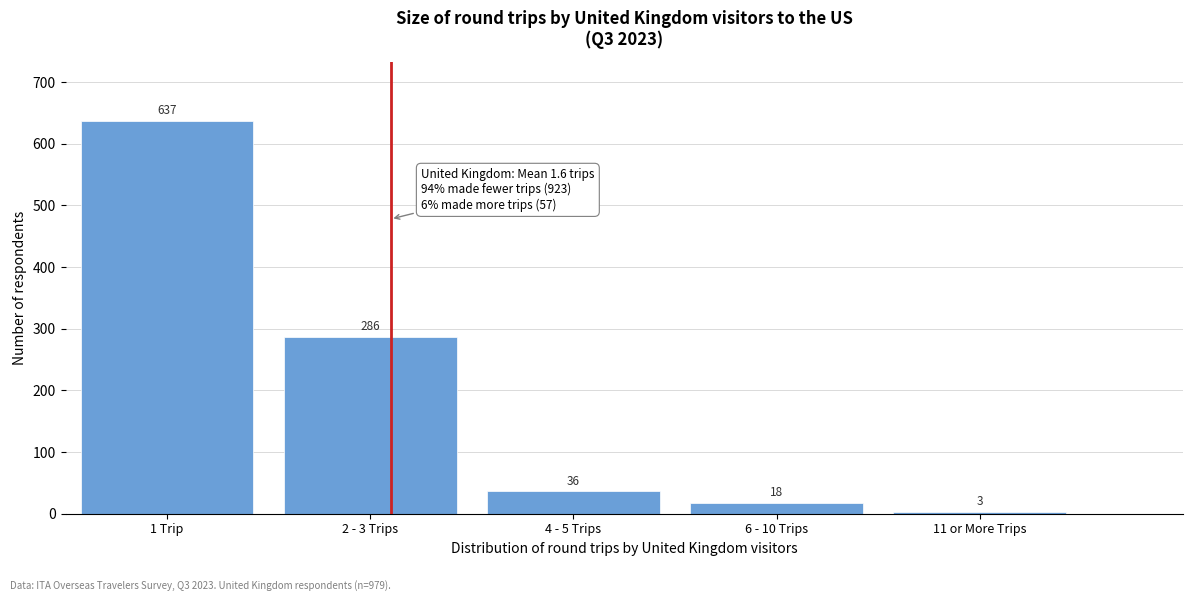

Reading left to right, transcribe all the data shown in this chart.

1 Trip=637	2 - 3 Trips=286	4 - 5 Trips=36	6 - 10 Trips=18	11 or More Trips=3